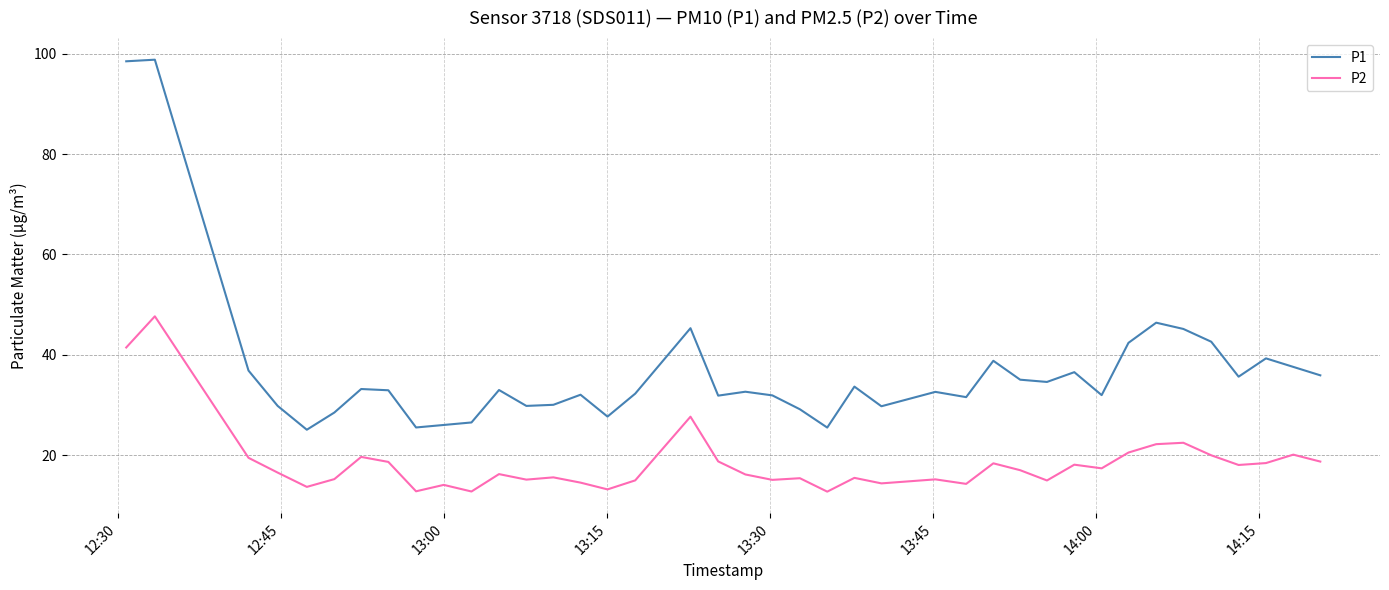

True or false: P2 and P1 intersect in this chart.

False